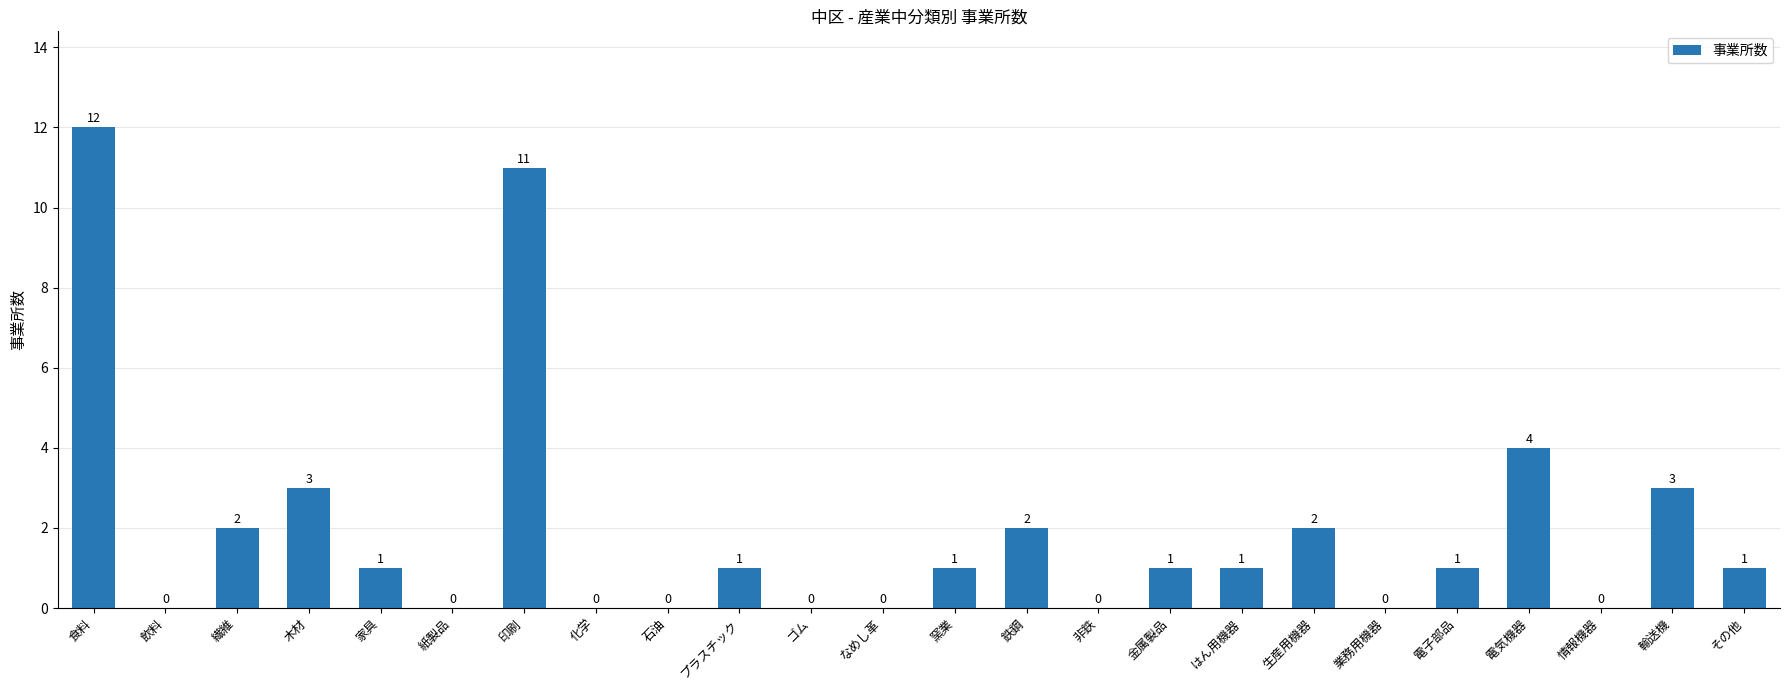

The value at 金属製品 is 2. True or false?

False